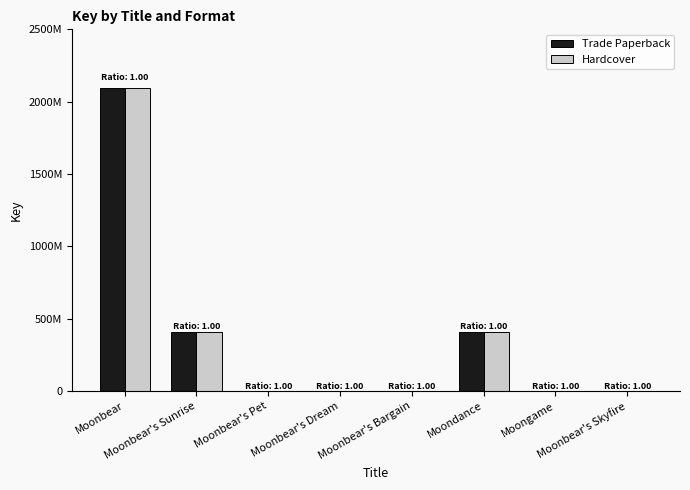

What are all the series names shown in the legend?

Trade Paperback, Hardcover